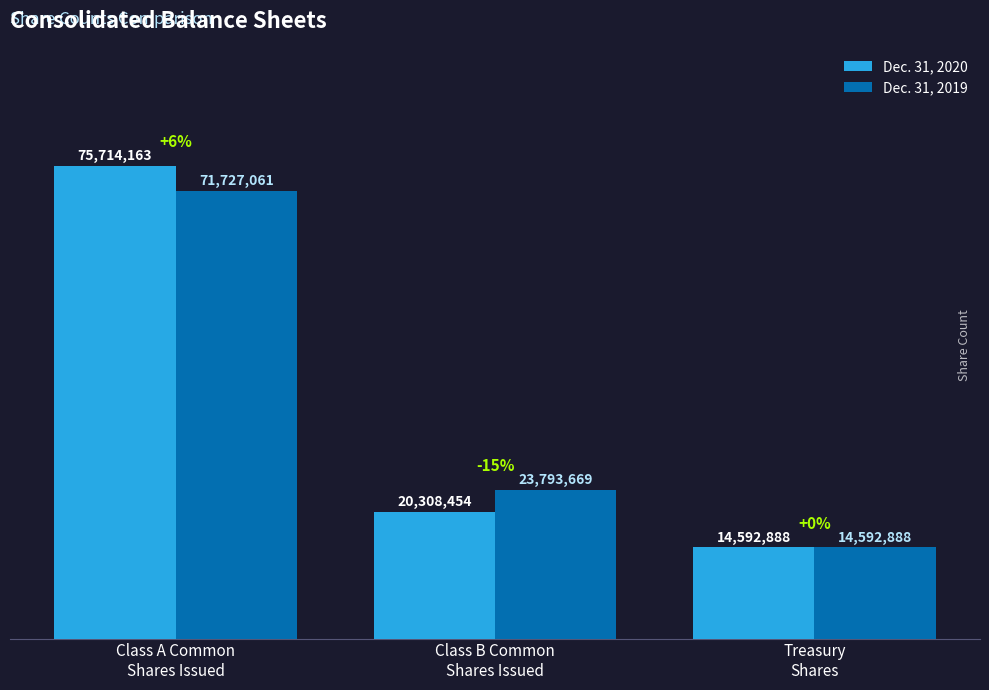

What is the difference between the second highest and minimum values in the Dec. 31, 2019 series?

9200781